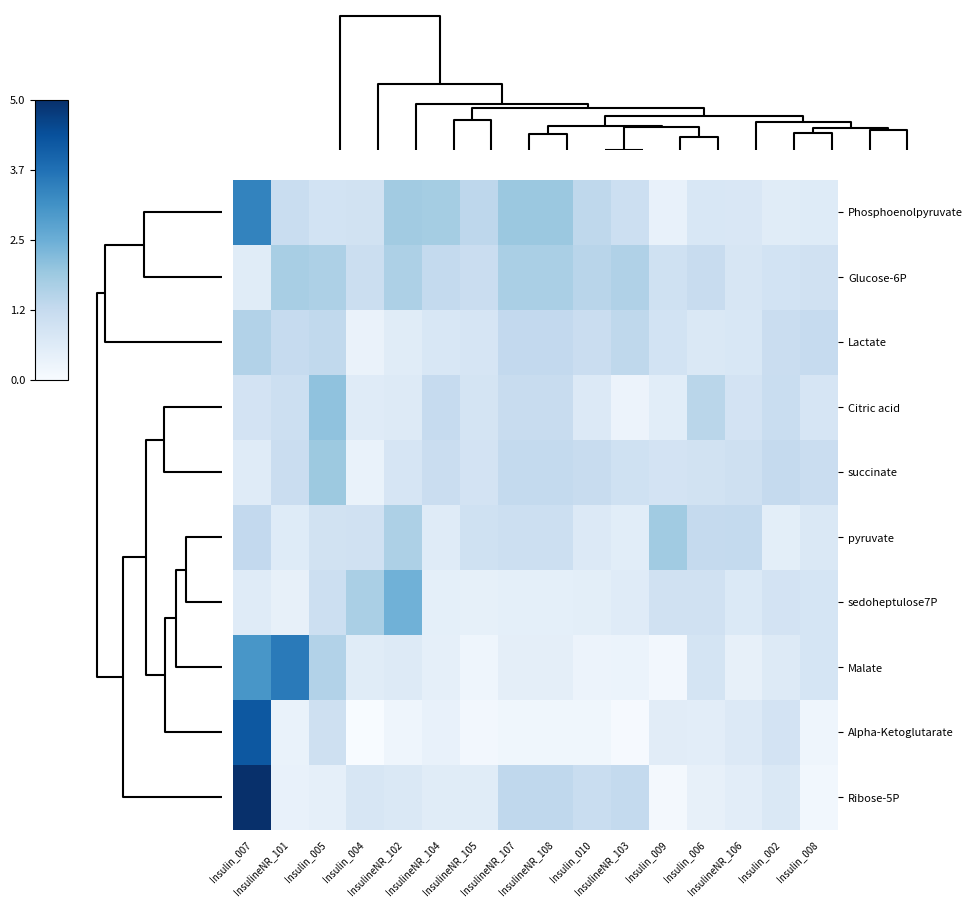

How many distinct data groups are displayed?

10